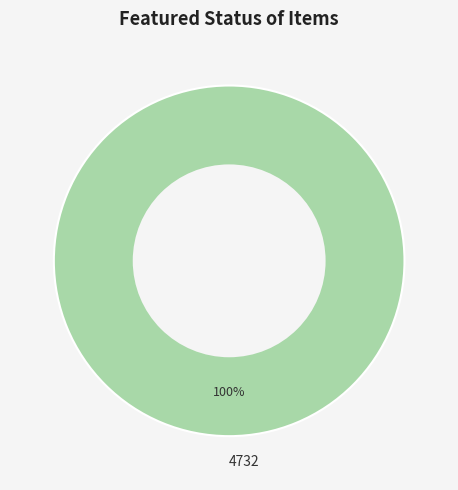

True or false: 4732 accounts for 100% of the total.

True